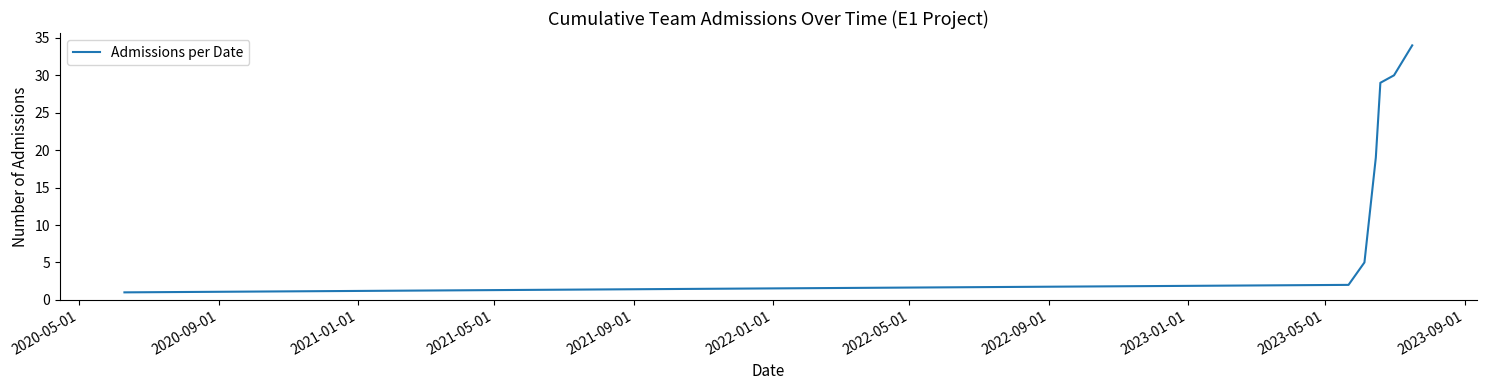

Count the number of categories in the chart.

7